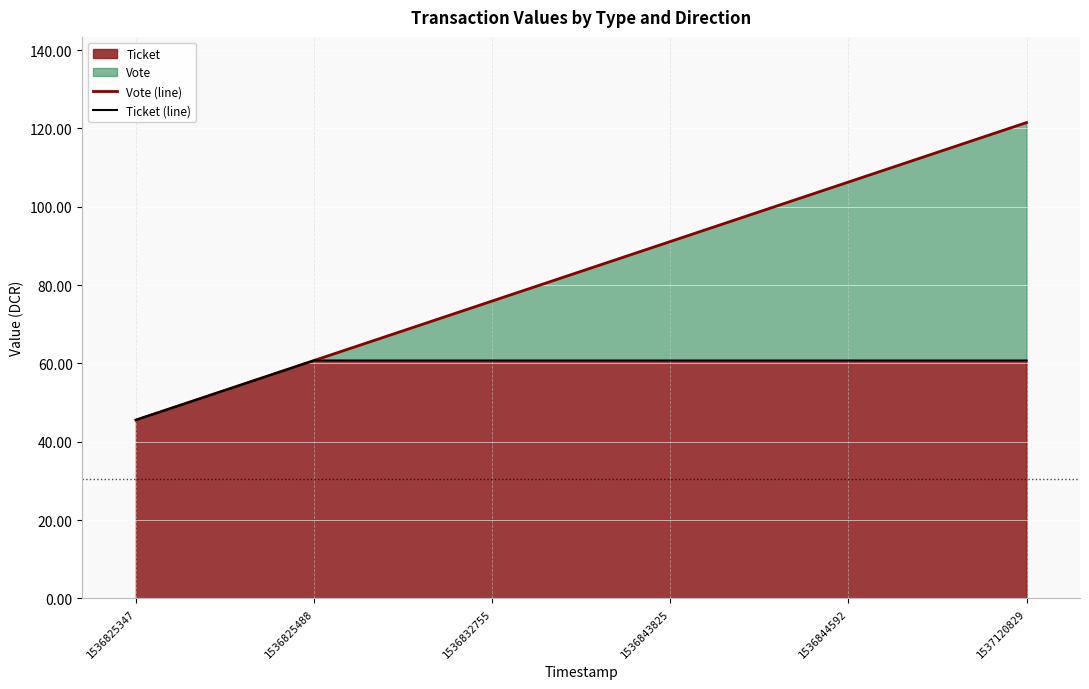

The value of Vote (line) at 1536825488 is 86.5. True or false?

False